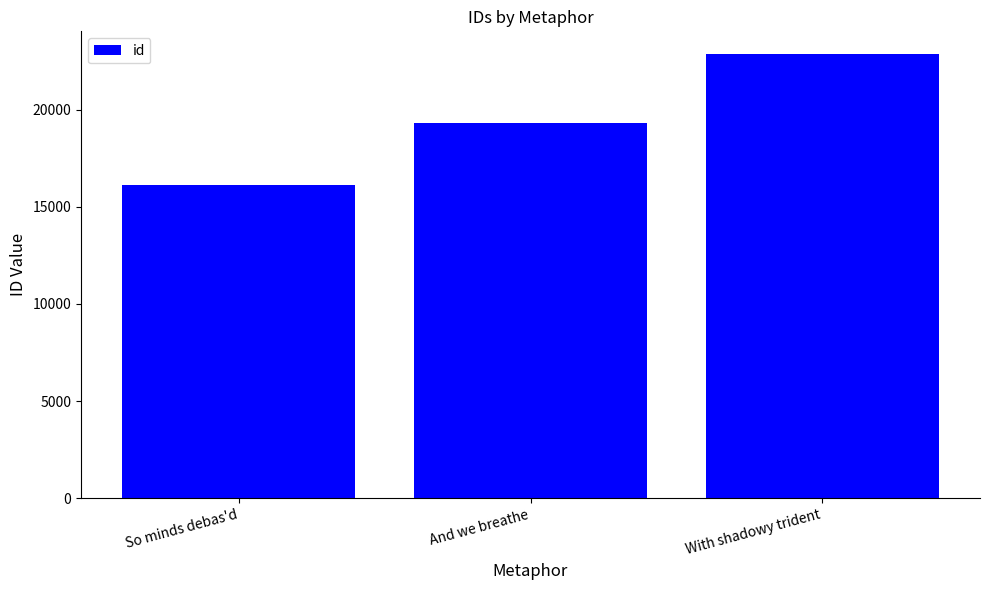

Rank the categories by value from lowest to highest.

So minds debas'd, And we breathe, With shadowy trident